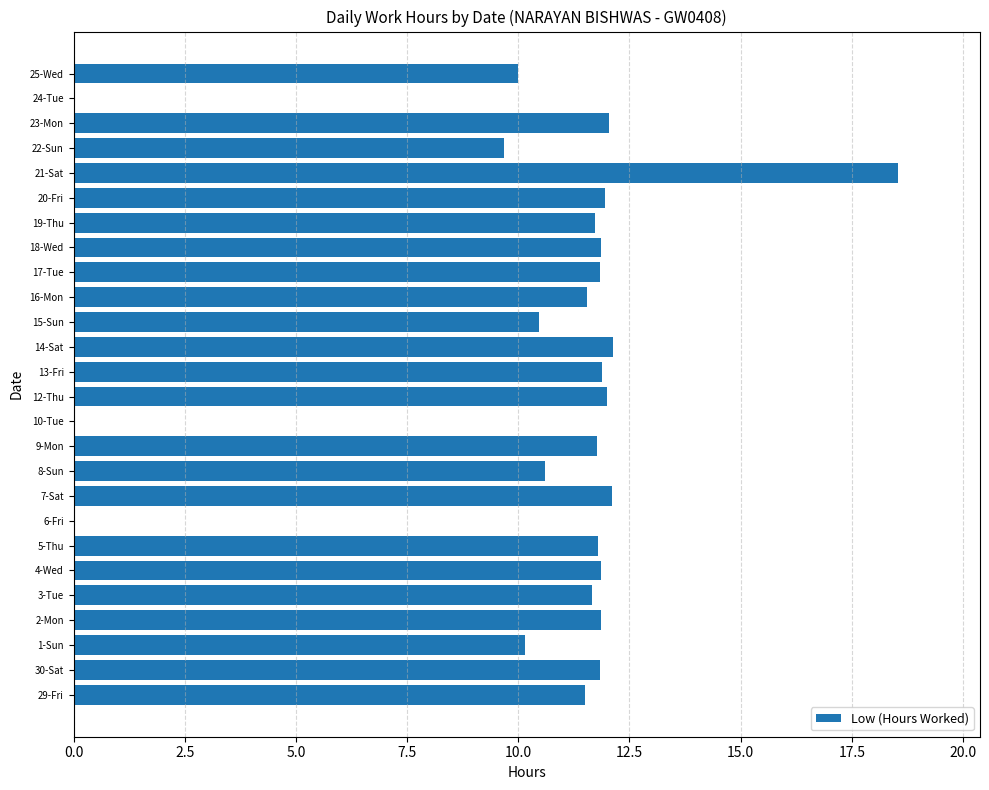

What is the change in value from 20-Fri to 21-Sat?

+6.6